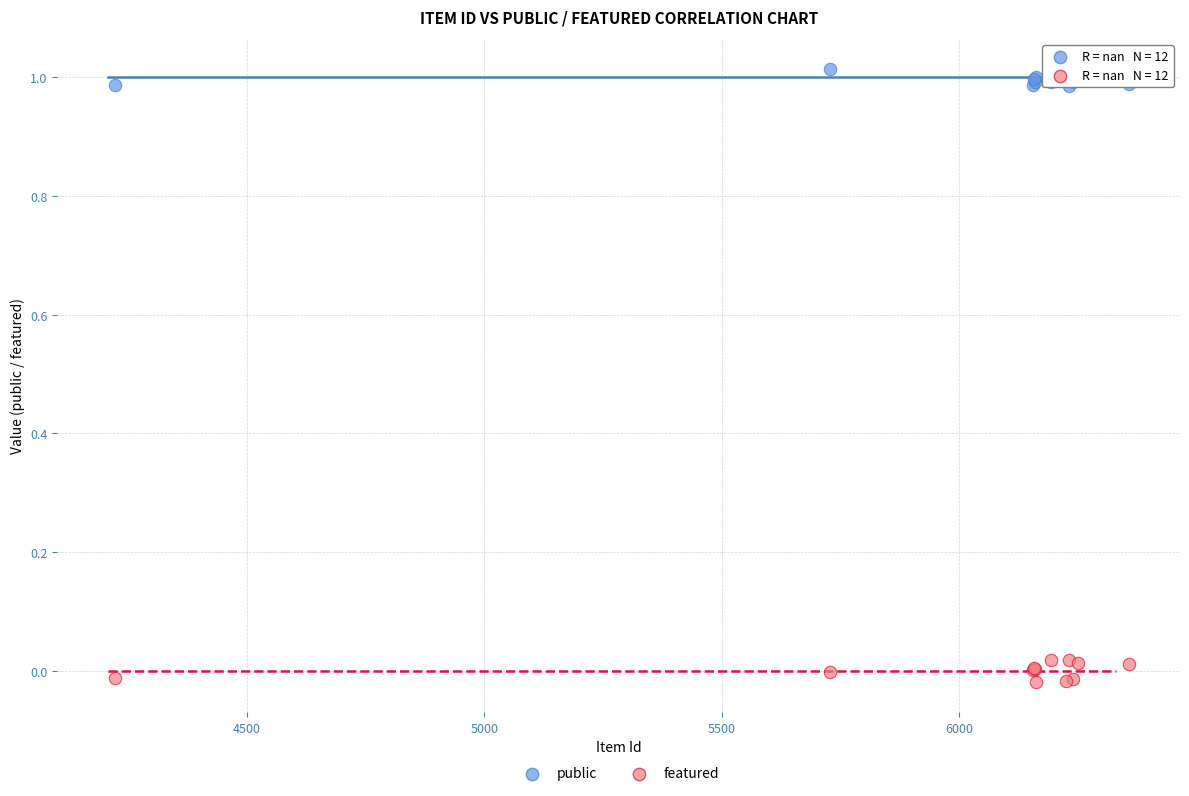

Which series has the largest Y range (max minus min)?

featured